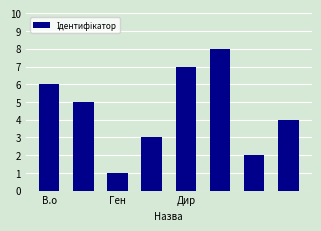

What is the maximum value shown in the chart?

8